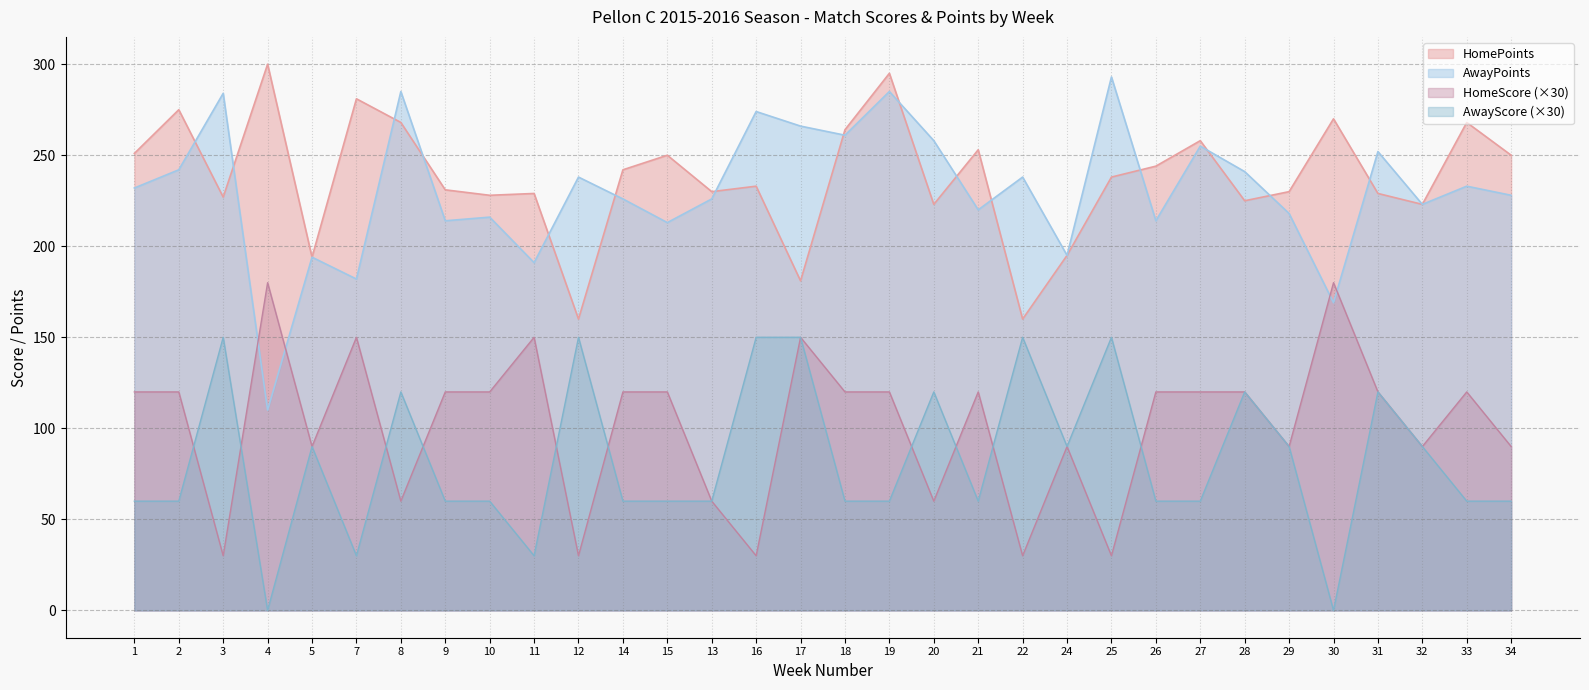

The value of AwayPoints at 11 is 128. True or false?

False